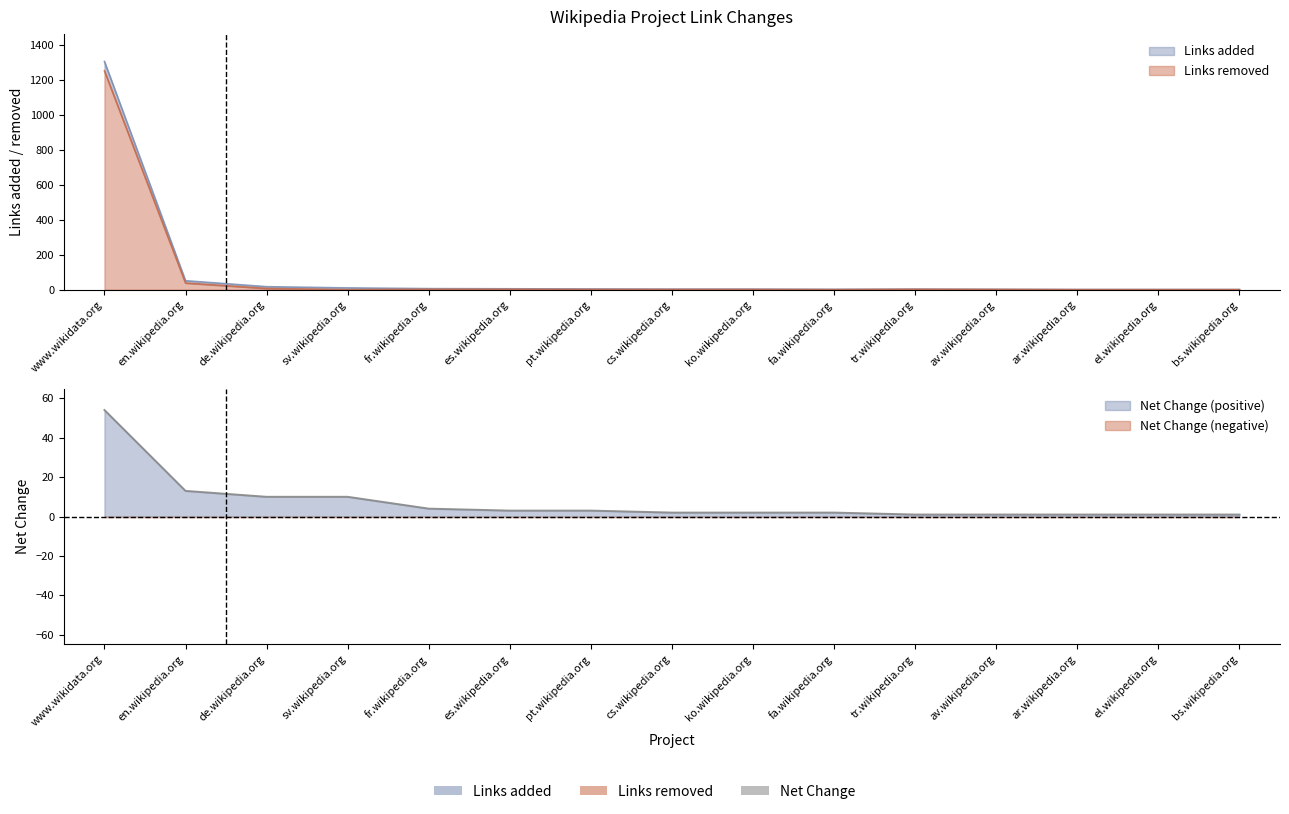

Rank the series by their maximum value, from lowest to highest.

Net Change, Links removed, Links added